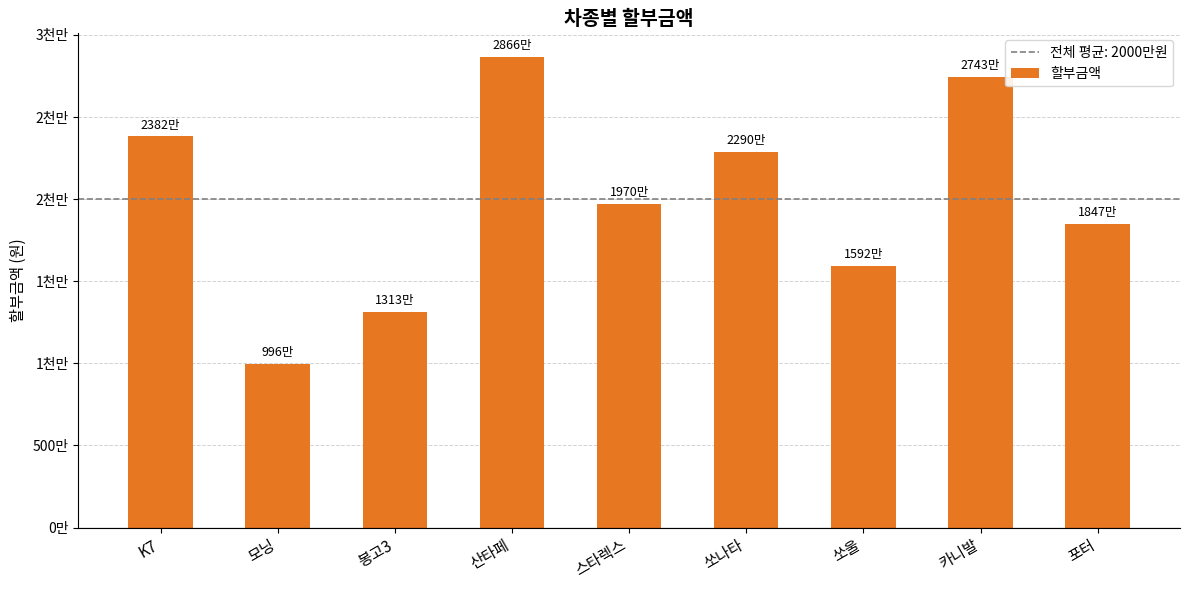

Reading right to left, transcribe all the data shown in this chart.

포터=18467000.0	카니발=27433000.0	쏘울=15925000.0	쏘나타=22900000.0	스타렉스=19700000.0	산타페=28660000.0	봉고3=13133000.0	모닝=9962000.0	K7=23820000.0